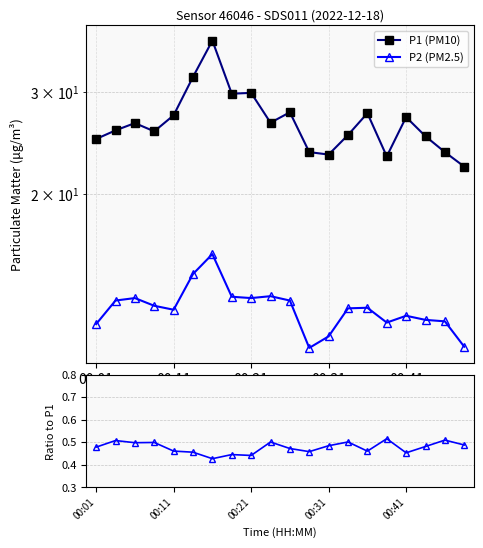

True or false: P2/P1 ratio and P1 (PM10) cross at least once.

False